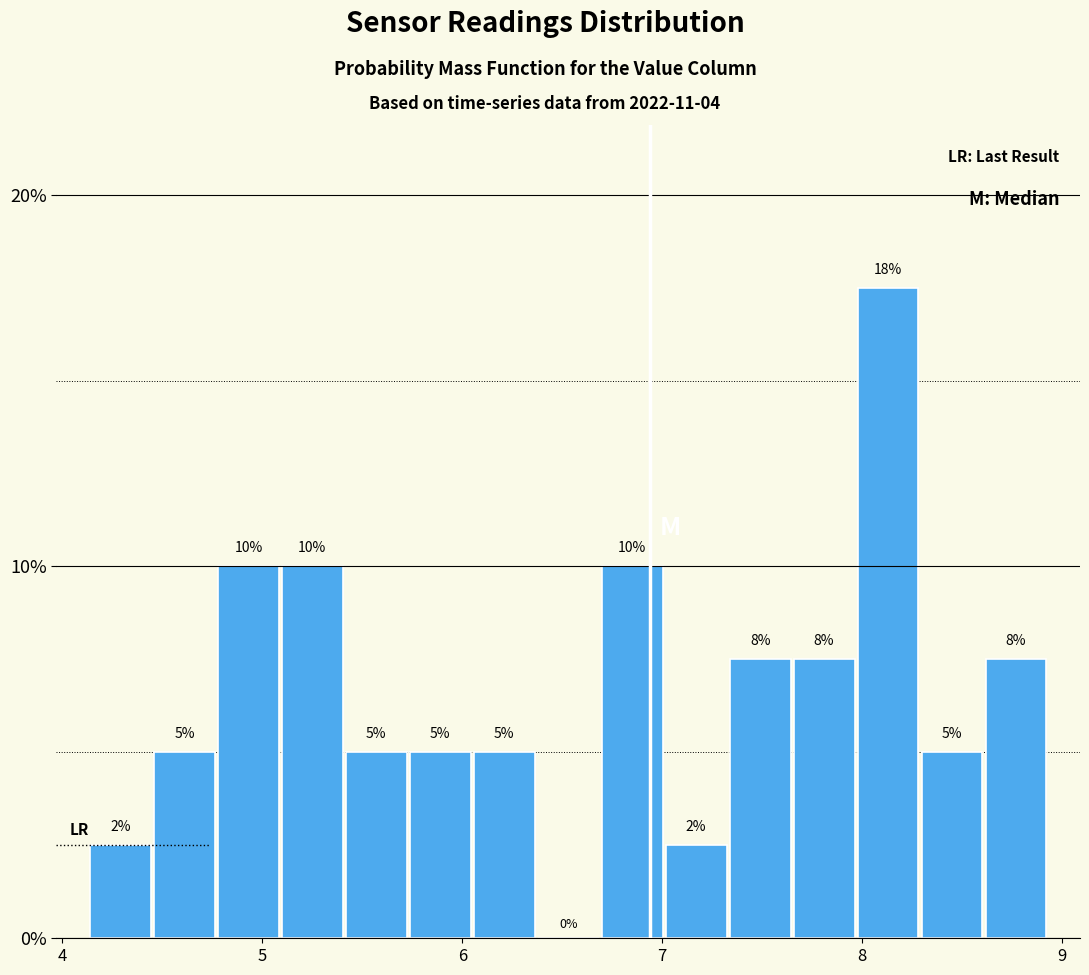

Read against the x-axis, roughly where is the centre of the tallest bar?

8.1